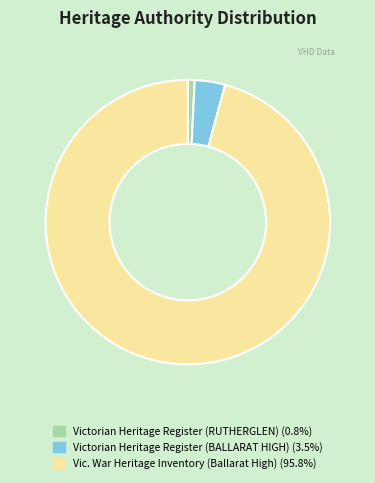

Do Vic. War Heritage Inventory (Ballarat High) and Victorian Heritage Register (BALLARAT HIGH) together represent more than half of the pie?

Yes